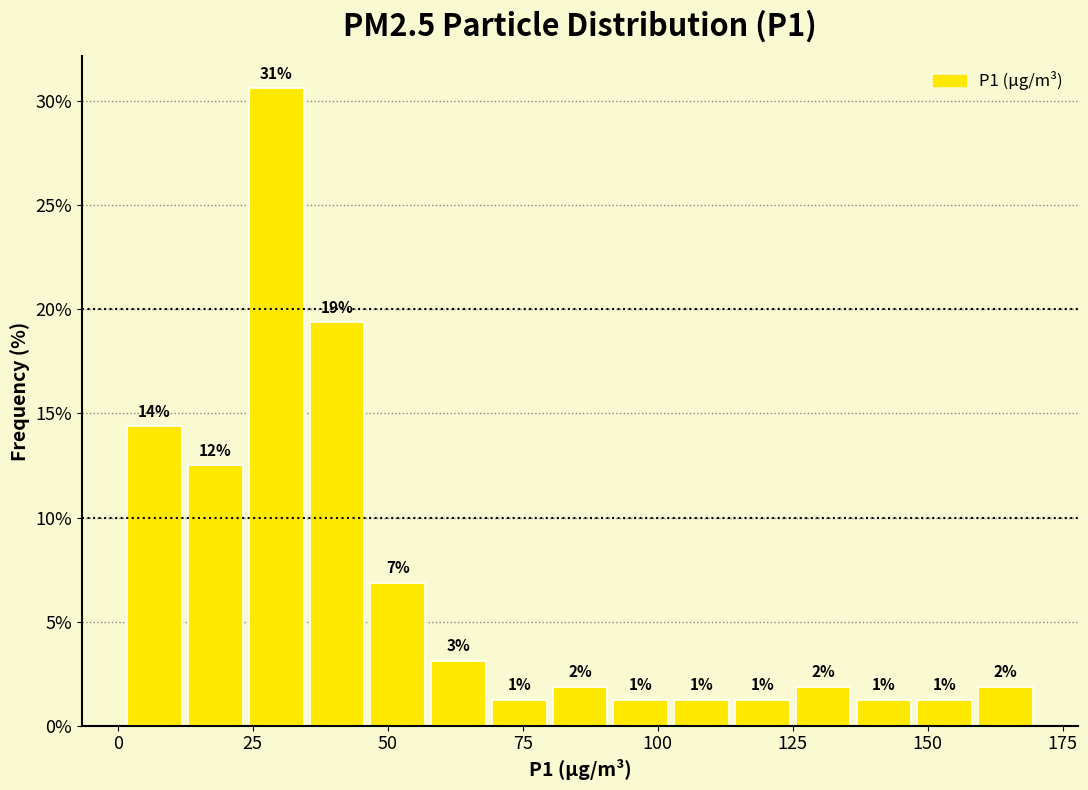

Around what value on the x-axis is the tallest bar? Give the approximate position of its centre, as read against the axis.

30